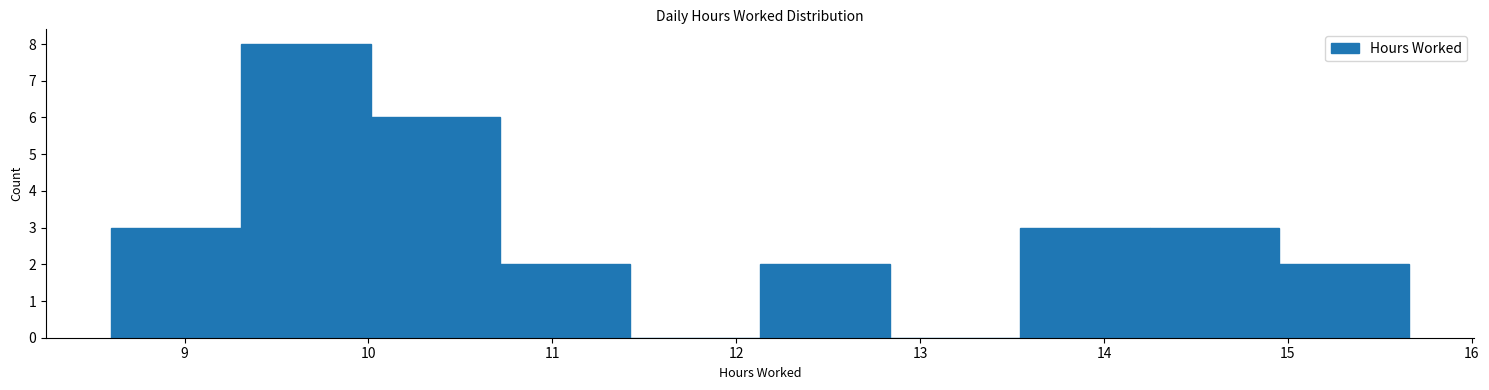

Which range on the x-axis has the tallest bar?

9.3 to 10.0